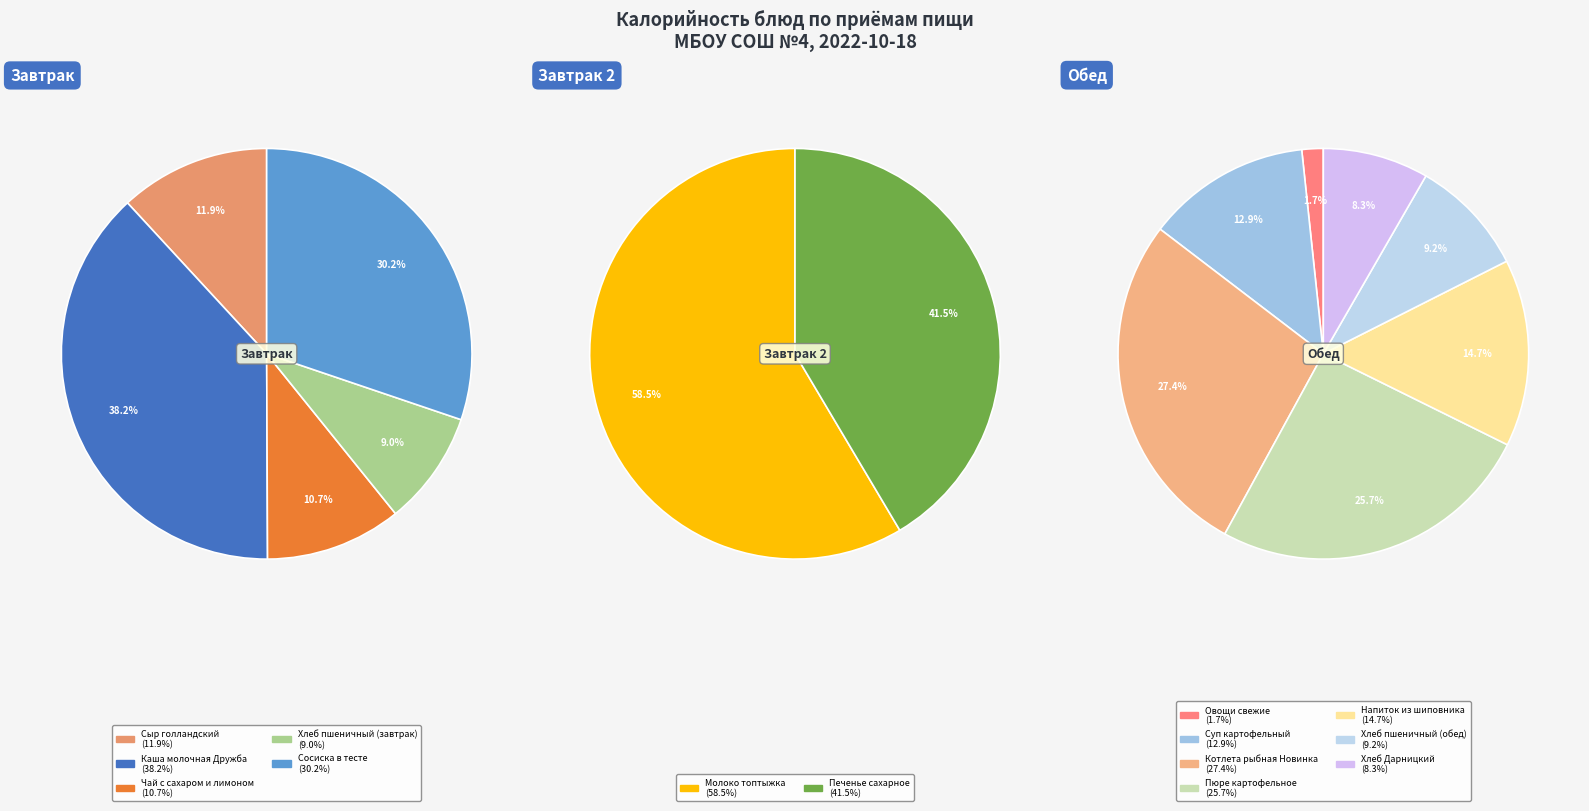

Count the number of slices in the pie.

14